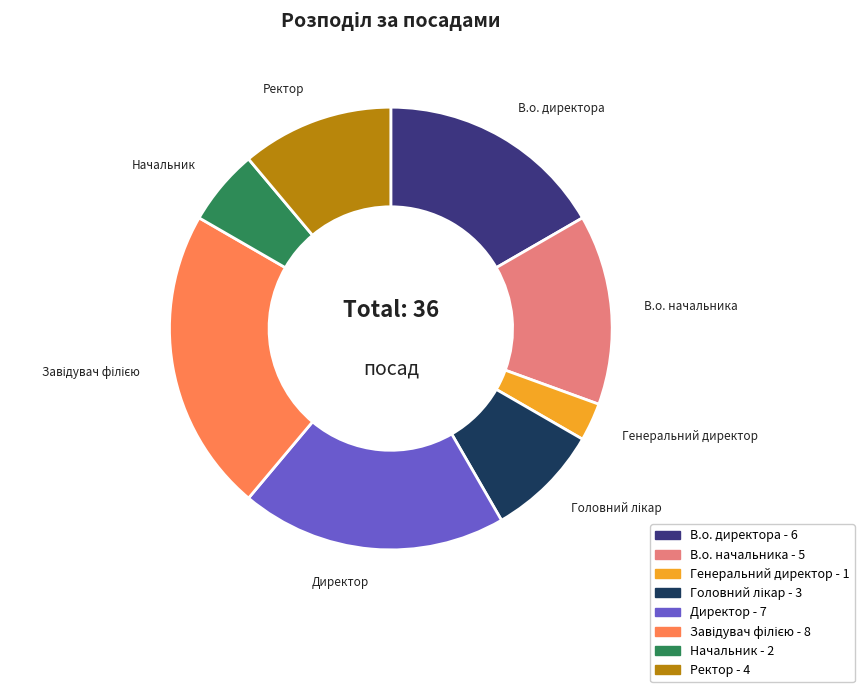

Which has a higher value, В.о. начальника or Генеральний директор?

В.о. начальника